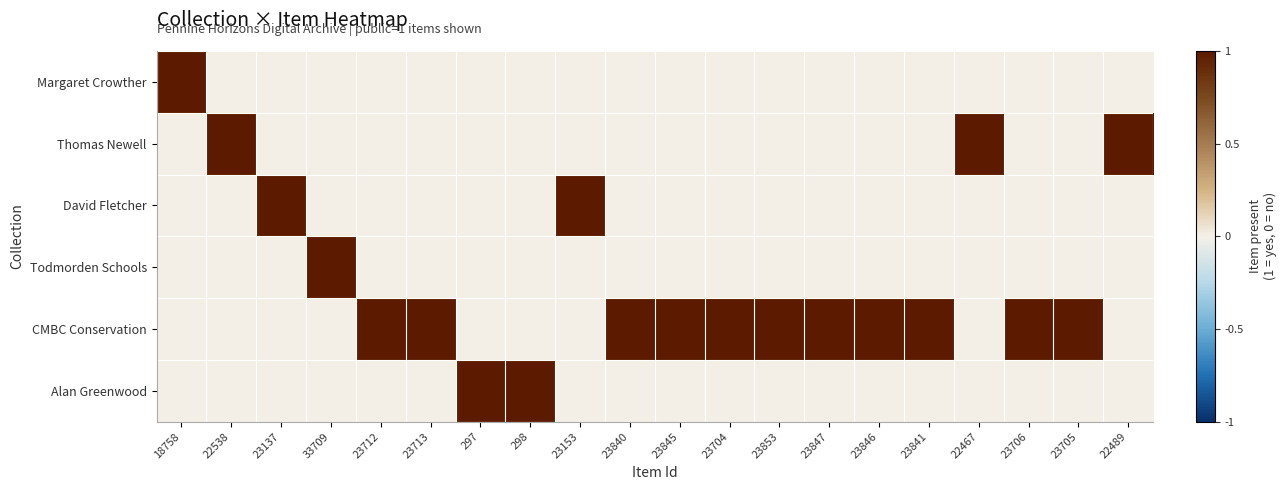

Between 22467 and 23847, which is larger?

22467